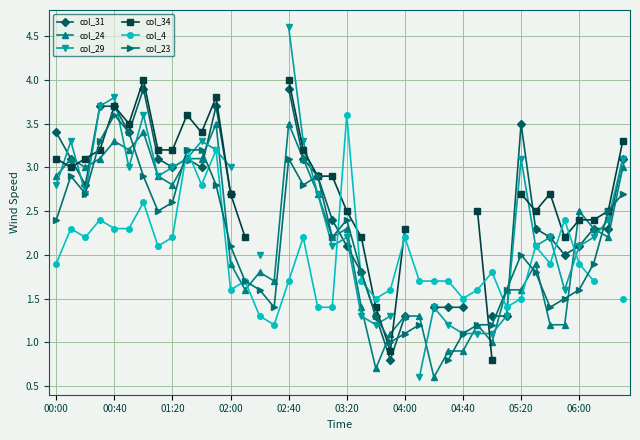

What is the minimum value for col_24?

0.6